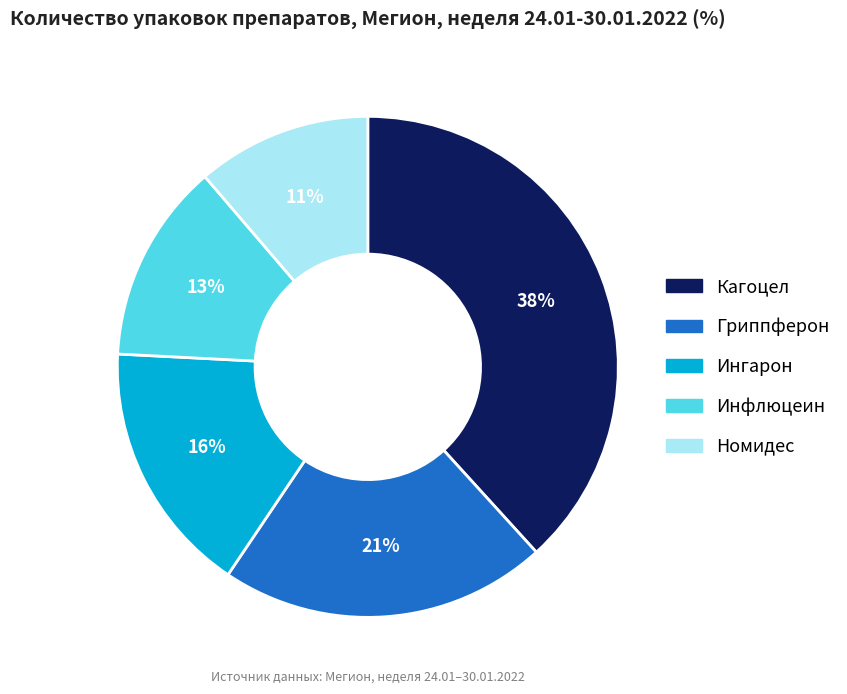

Which has a higher value, Гриппферон or Кагоцел?

Кагоцел